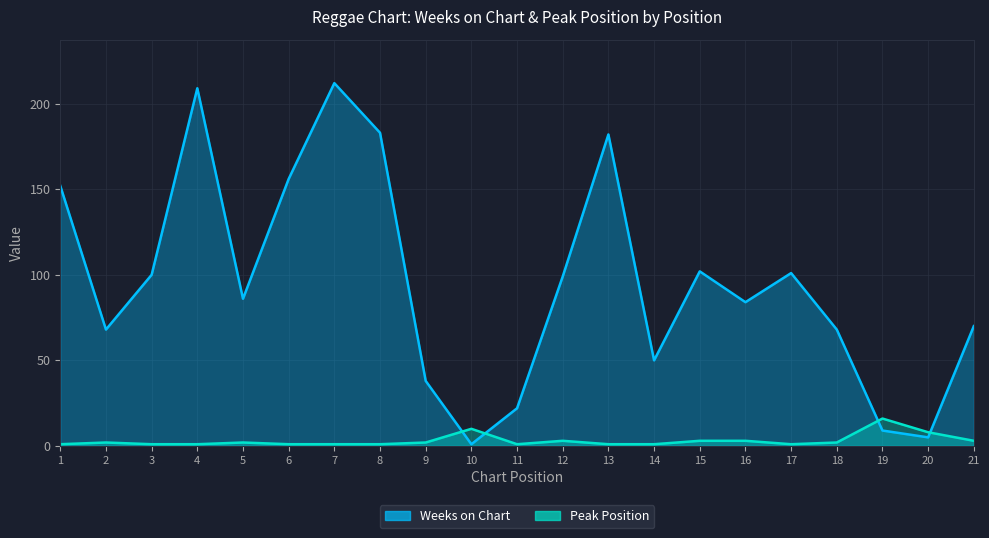

What is the minimum value for Weeks on Chart?

1